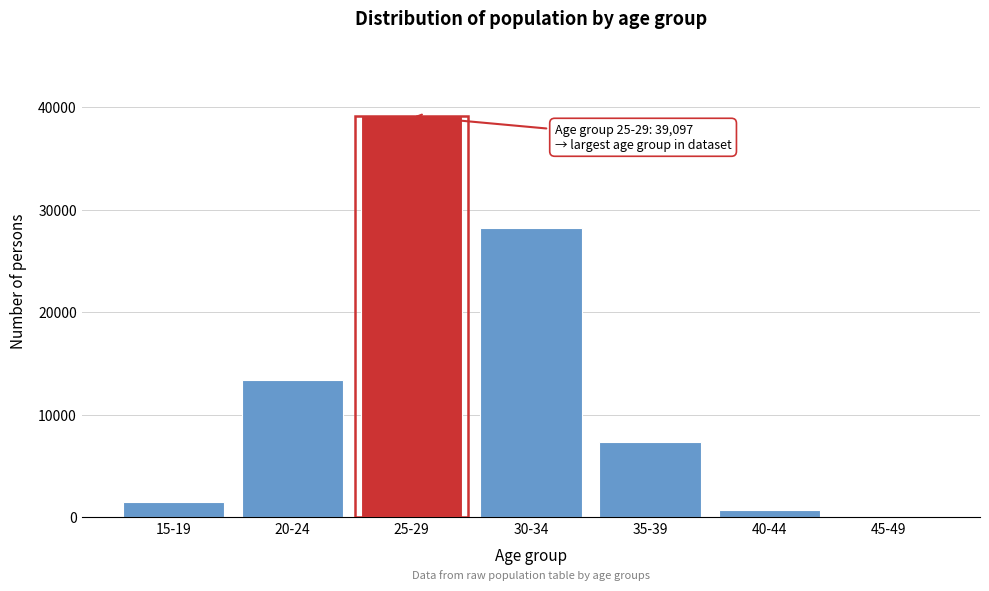

What is the sum of all values?

90319